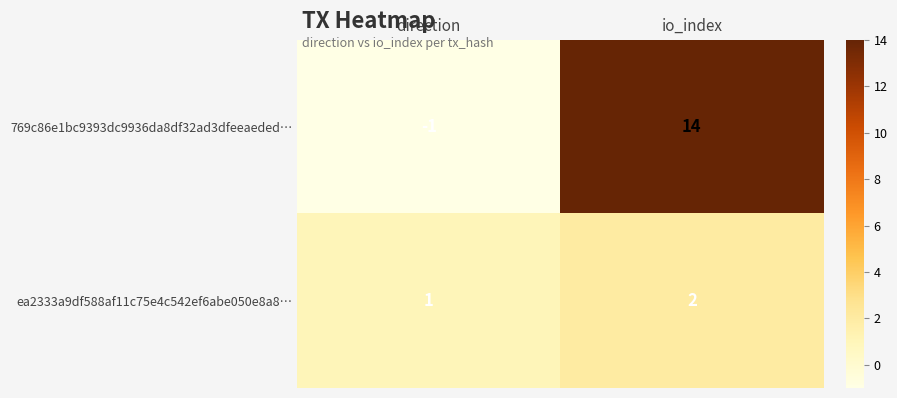

At which category does the chart reach its minimum across all series?

direction